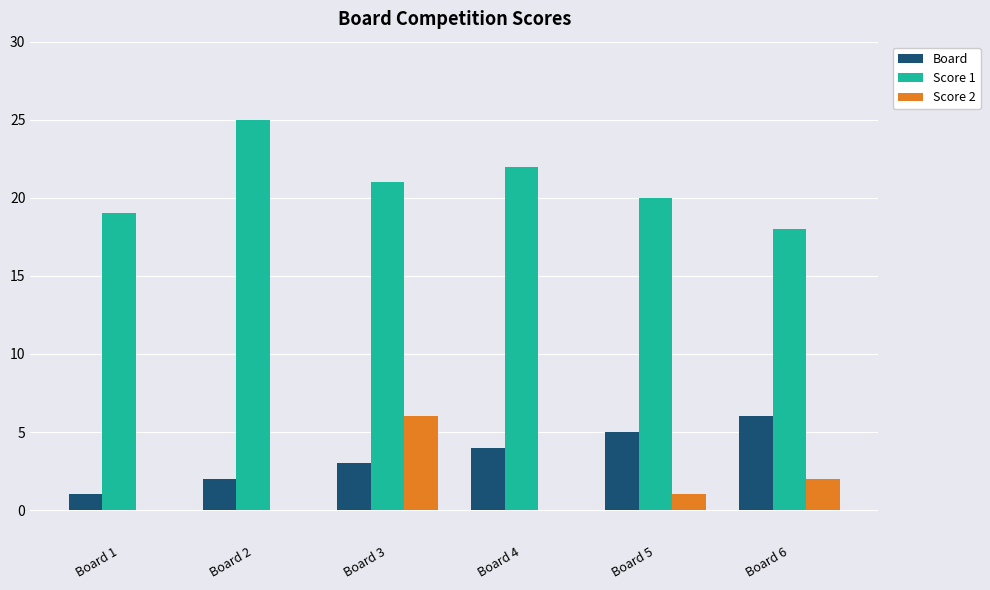

The value of Board at Board 2 is 2. True or false?

True